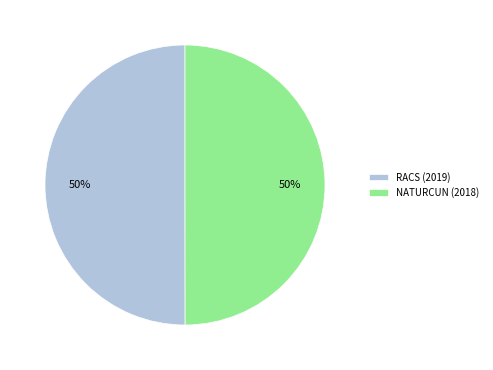

To the nearest percent, what portion does RACS (2019) represent?

50%